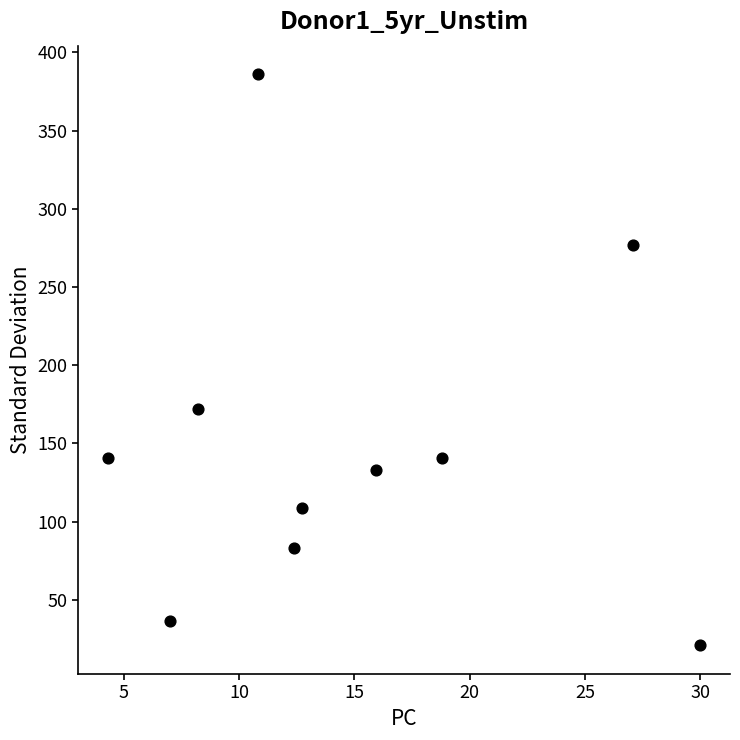

What Y value in the scatter plot is closest to 203?

171.9